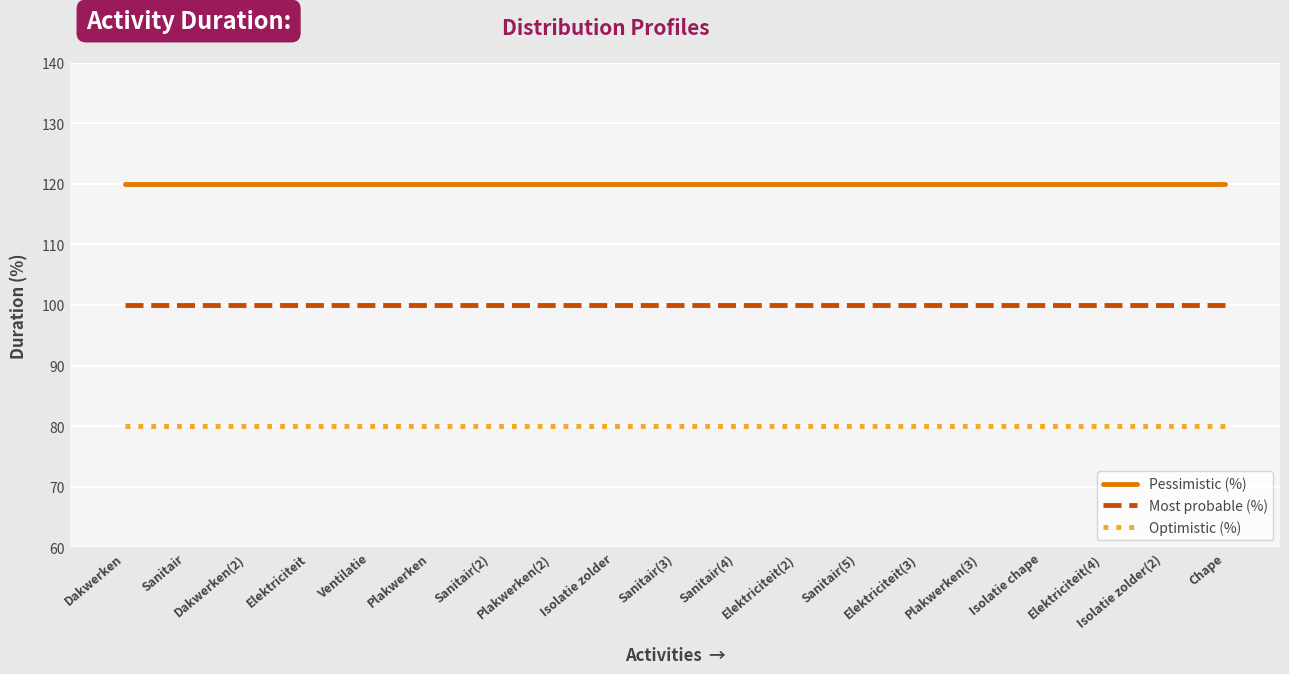

Reading left to right, transcribe all the data shown in this chart.

Pessimistic (%): 120	120	120	120	120	120	120	120	120	120	120	120	120	120	120	120	120	120	120
Most probable (%): 100	100	100	100	100	100	100	100	100	100	100	100	100	100	100	100	100	100	100
Optimistic (%): 80	80	80	80	80	80	80	80	80	80	80	80	80	80	80	80	80	80	80